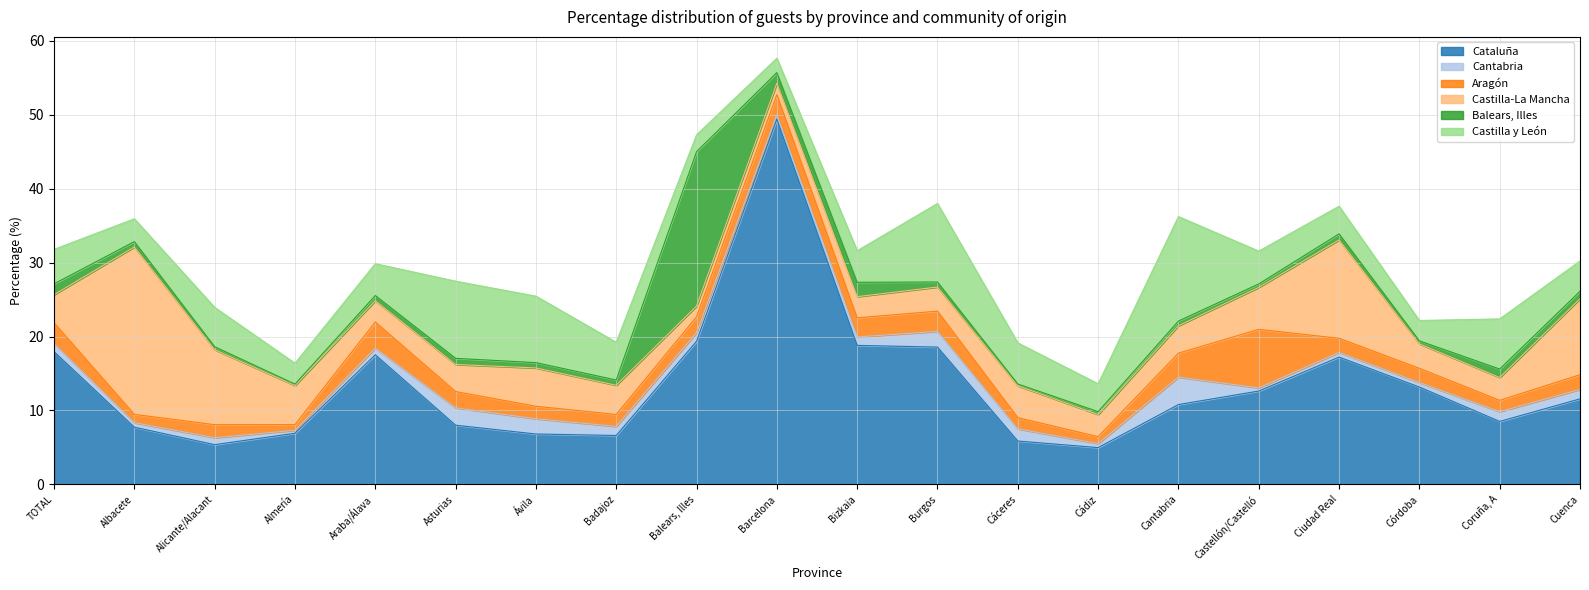

Which series has the widest spread of values?

Cataluña